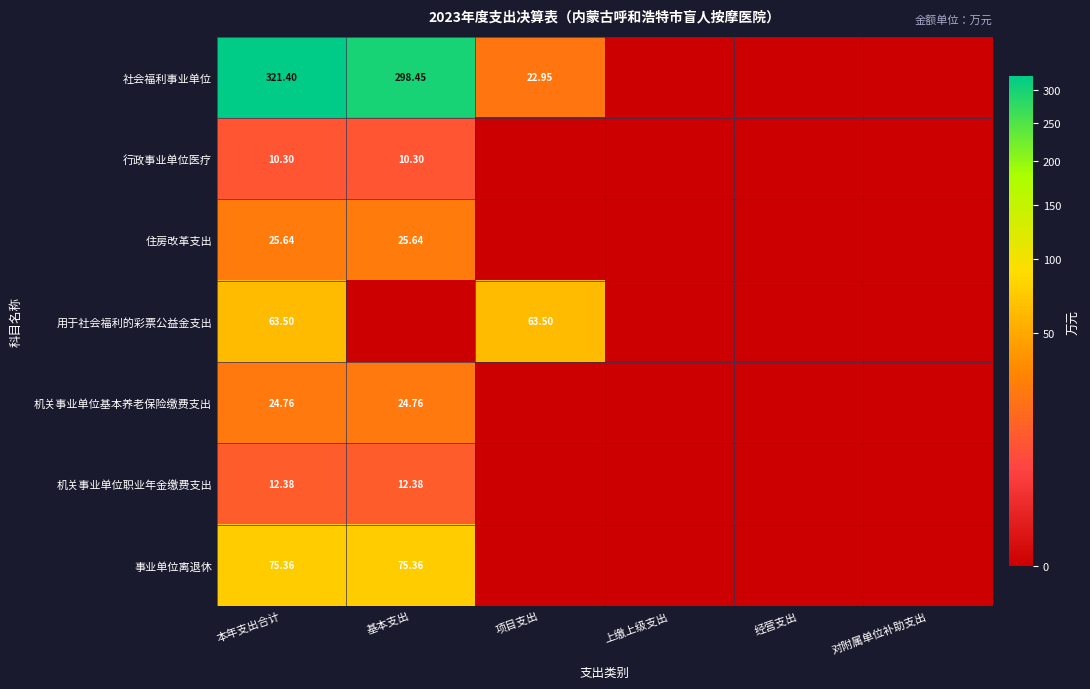

Which has a higher value, 基本支出 or 项目支出?

基本支出